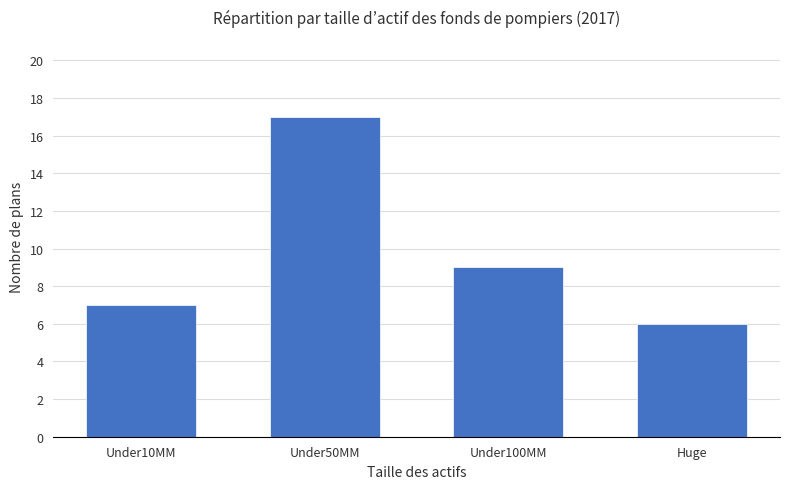

Is it true that the value at Under100MM is 9?

True